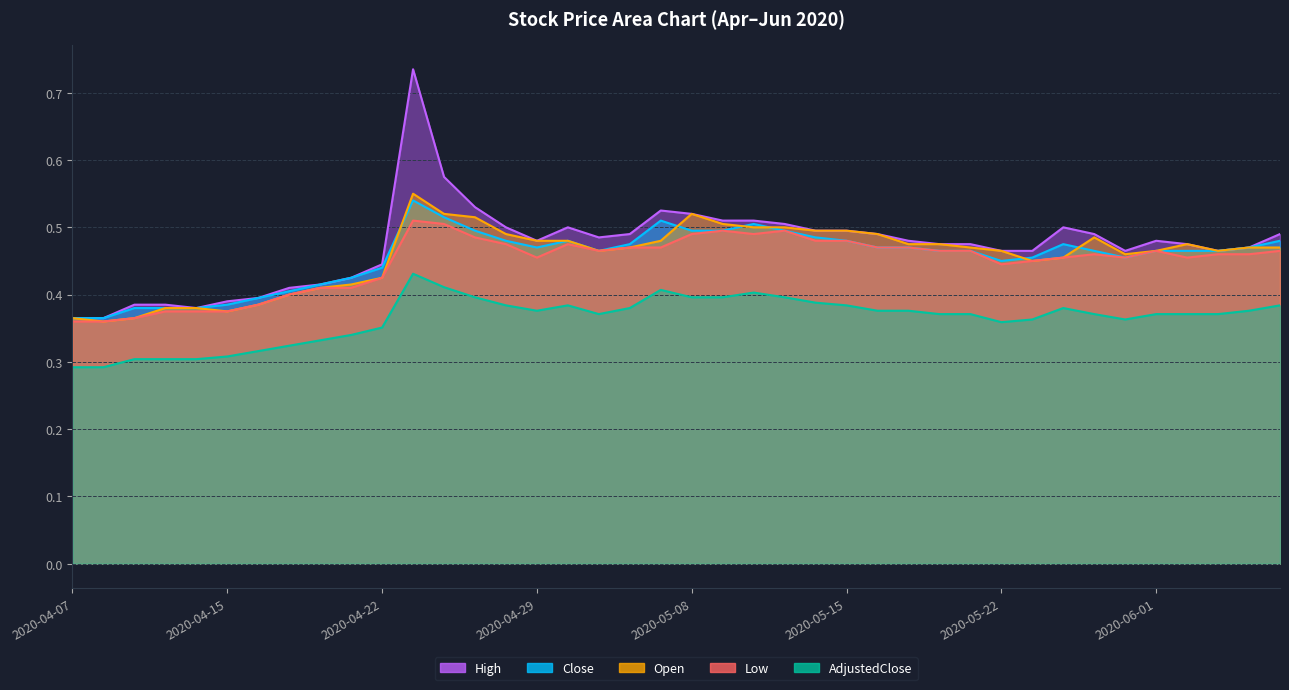

Which series has the largest range (max minus min)?

High